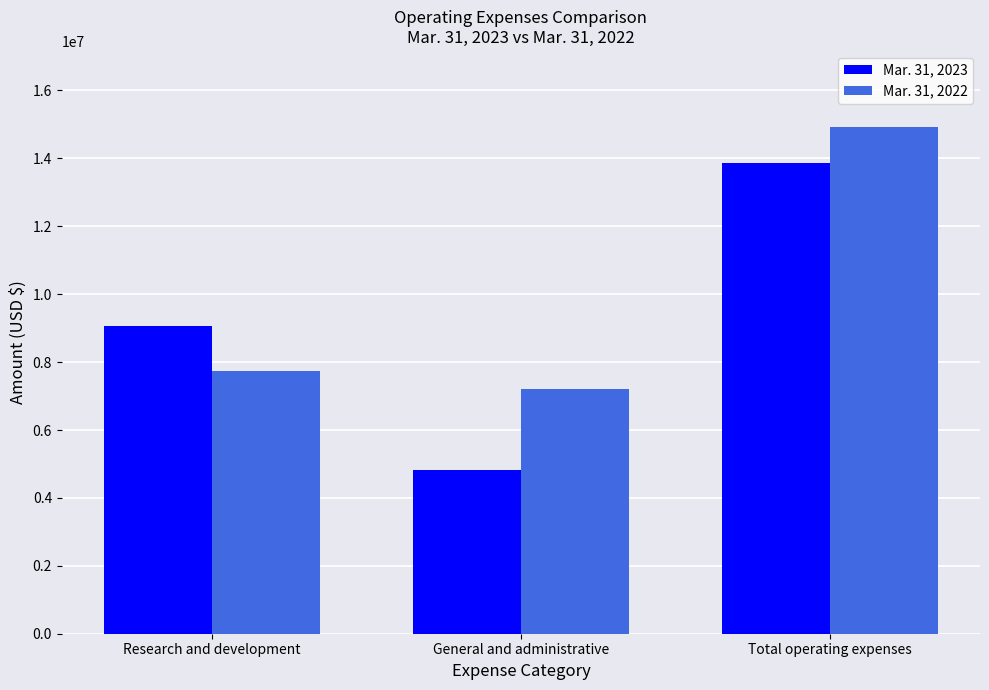

What is the approximate value of Mar. 31, 2023 at General and administrative, to the nearest 50?

4816550